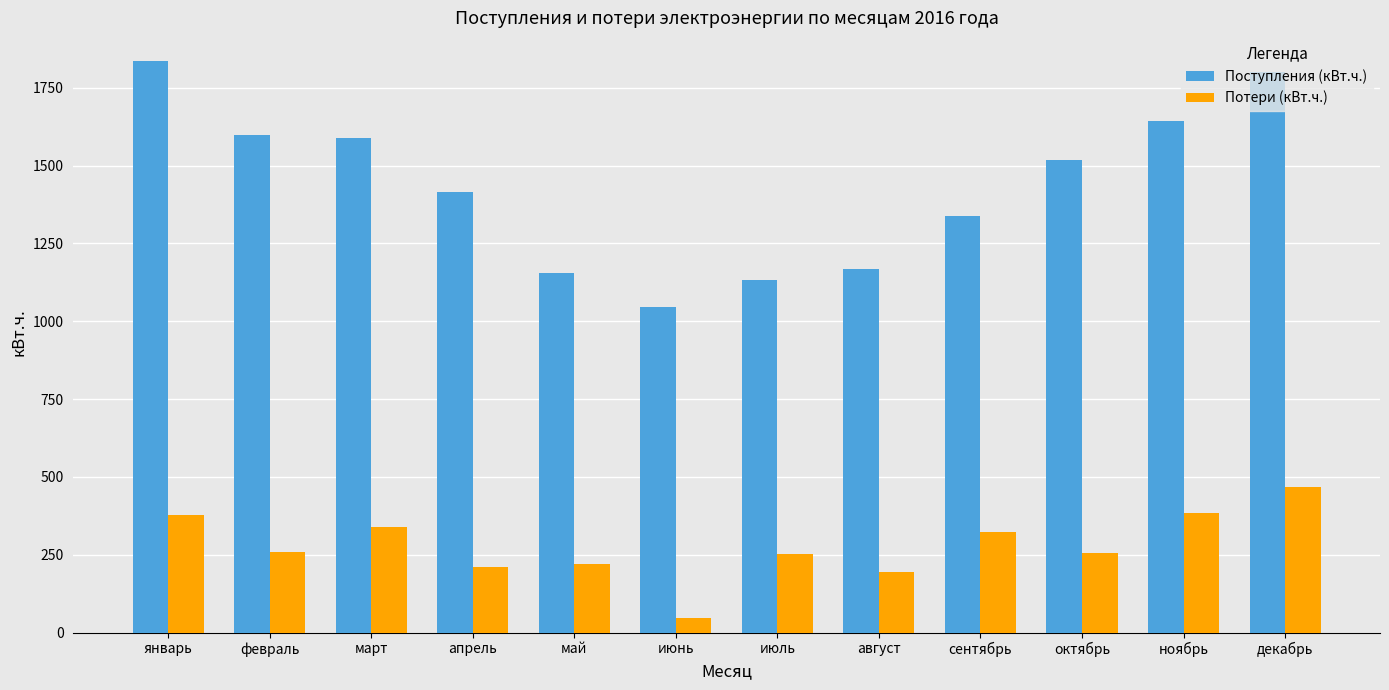

What value does the Поступления (кВт.ч.) series have at август?

1166.7